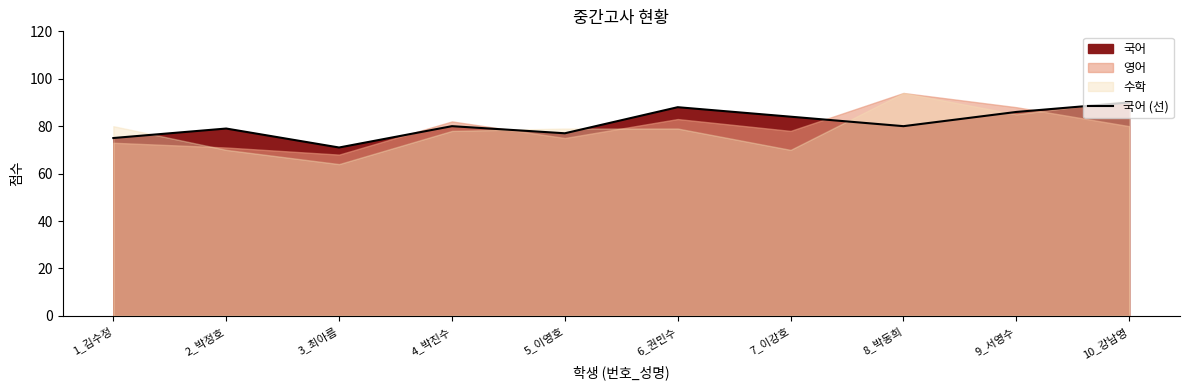

Reading right to left, transcribe all the data shown in this chart.

10_강남영=90	9_서영수=86	8_박동희=80	7_이강호=84	6_권민수=88	5_이영호=77	4_박진수=80	3_최아름=71	2_박정호=79	1_김수정=75